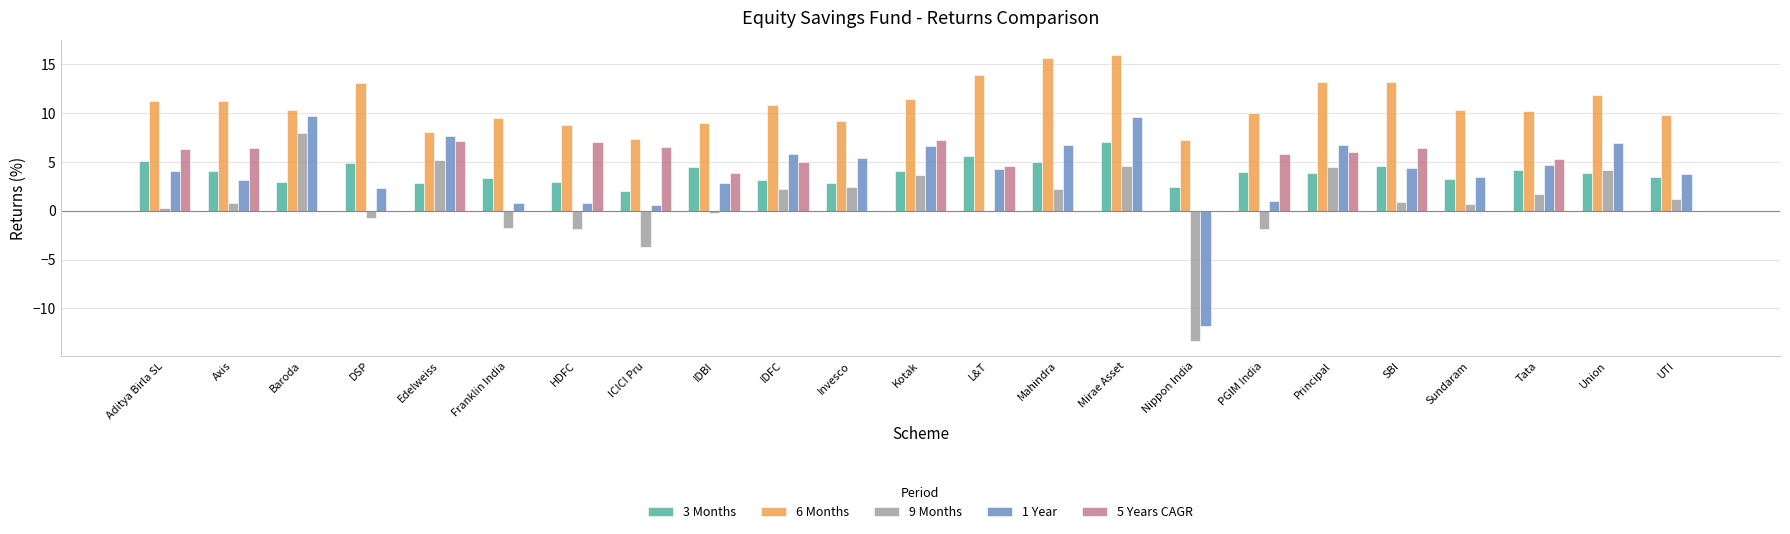

What is the greatest value displayed?

16.0